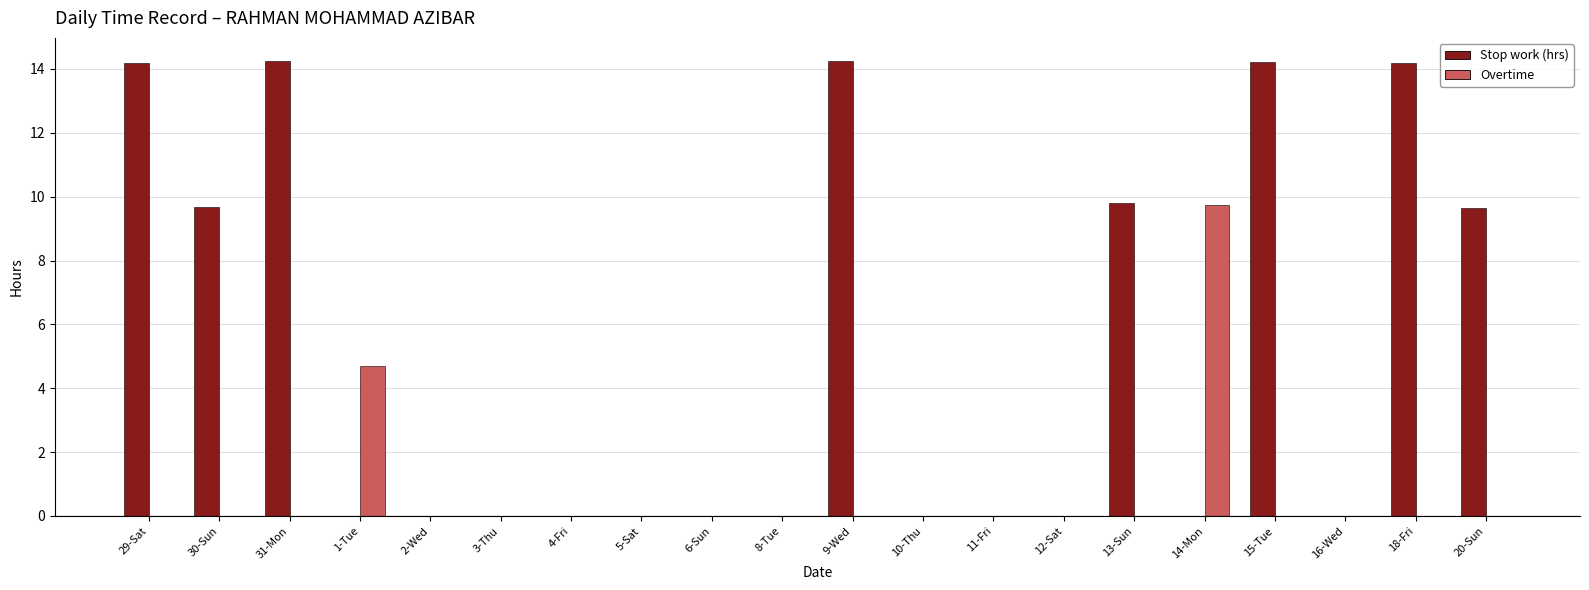

What are all the series names shown in the legend?

Stop work (hrs), Overtime